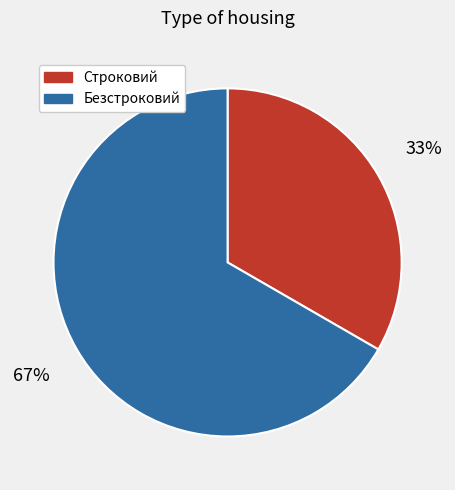

To the nearest percent, what is the average slice percentage?

50%